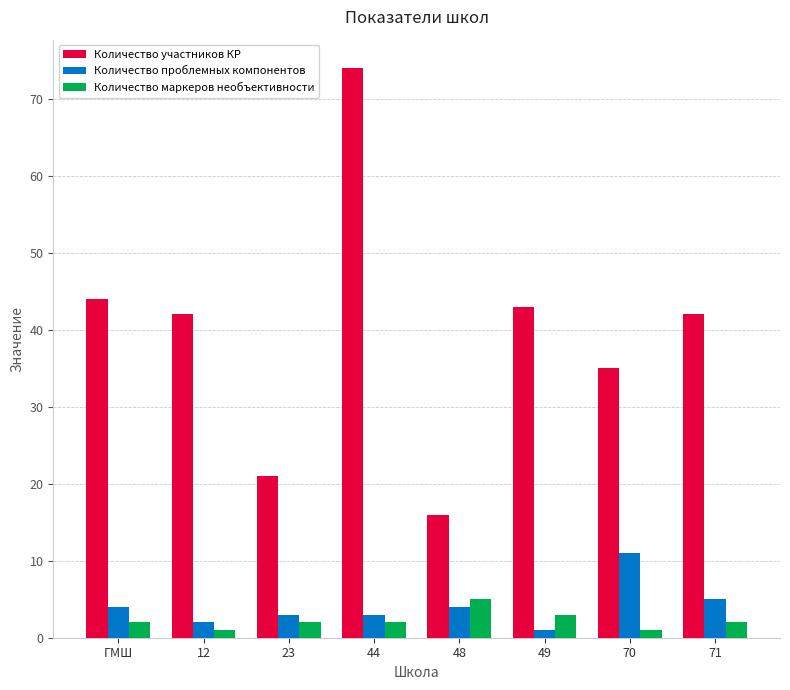

Which series has the largest range (max minus min)?

Количество участников КР